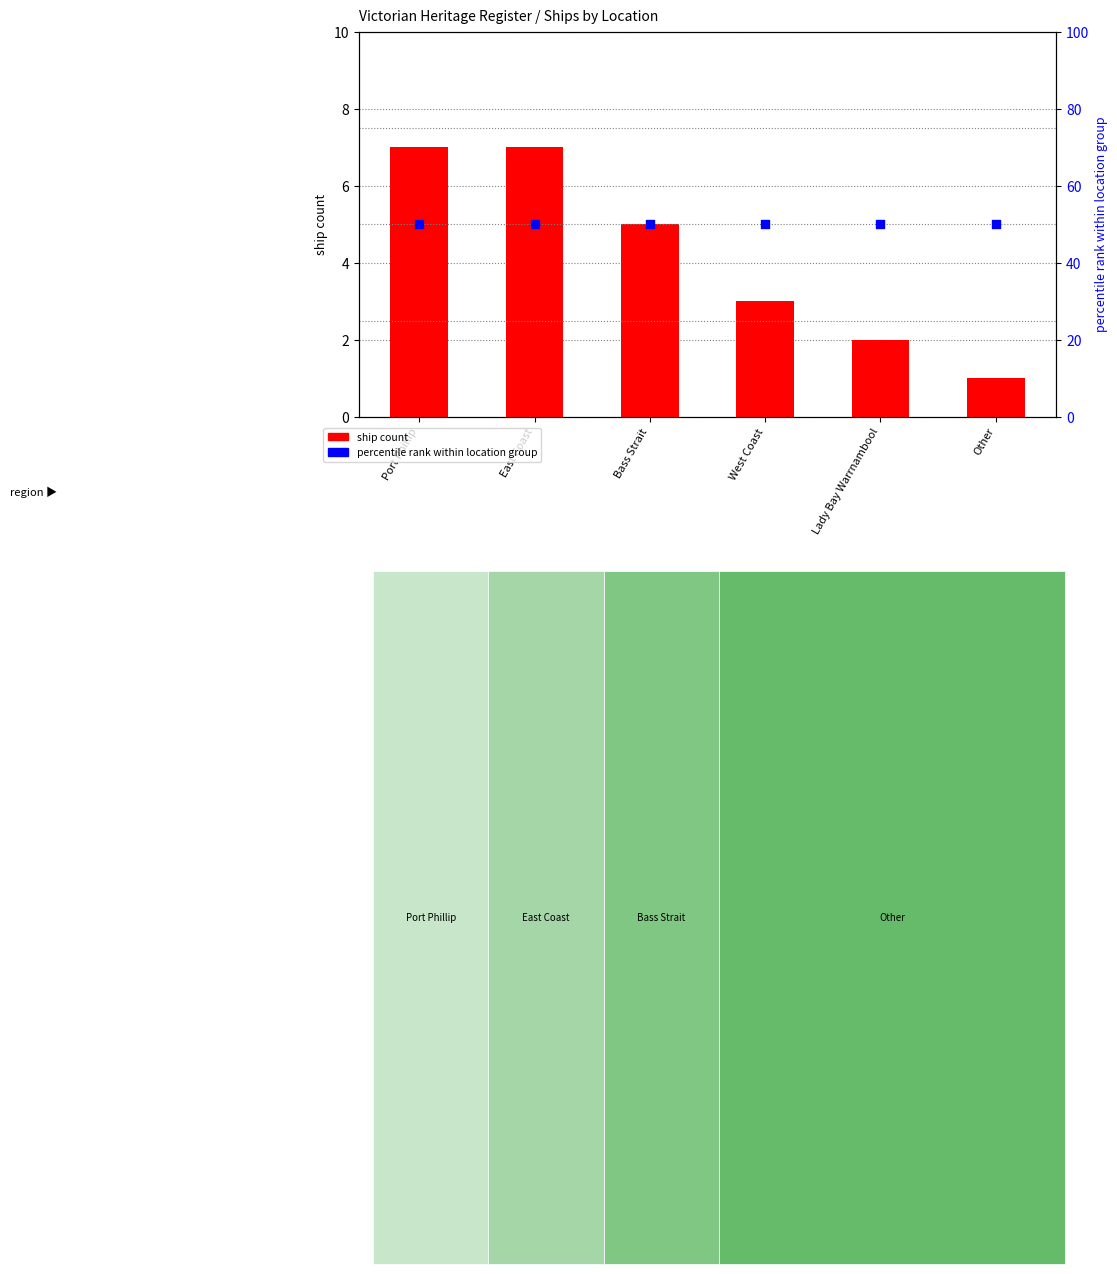

Which series contains the highest Y value?

percentile rank within location group